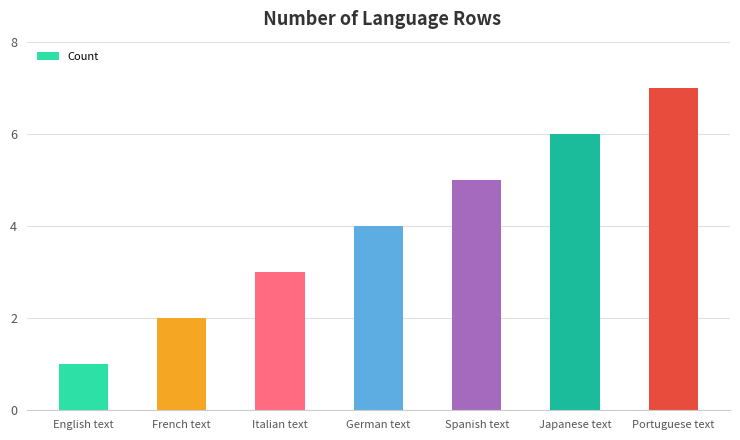

True or false: the data shows 6 at German text.

False